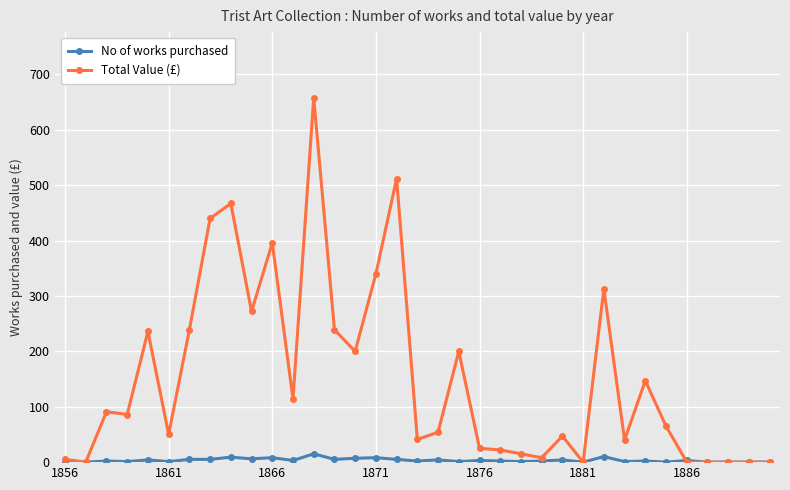

How many lines are shown in the chart?

2